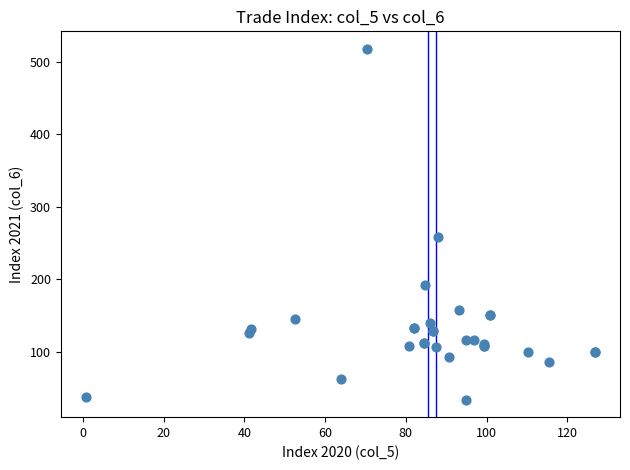

What Y value in the scatter plot is closest to 275?

258.3